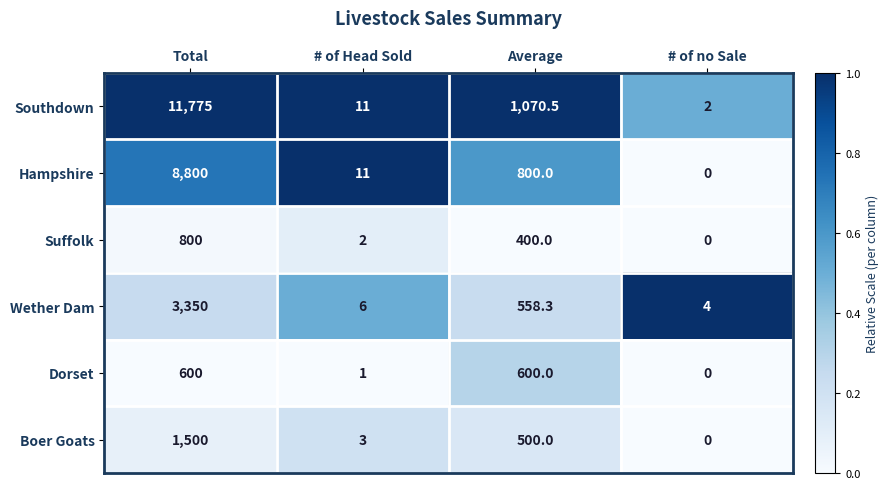

What is the difference between the highest and lowest values at Average?

670.5